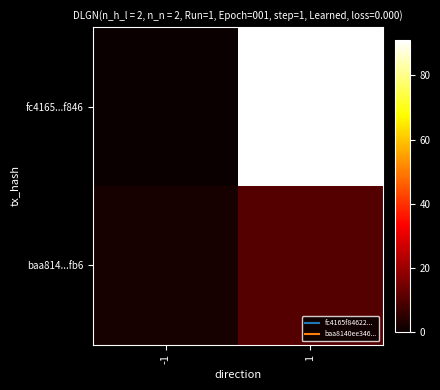

Between -1 and 1, which is larger?

1